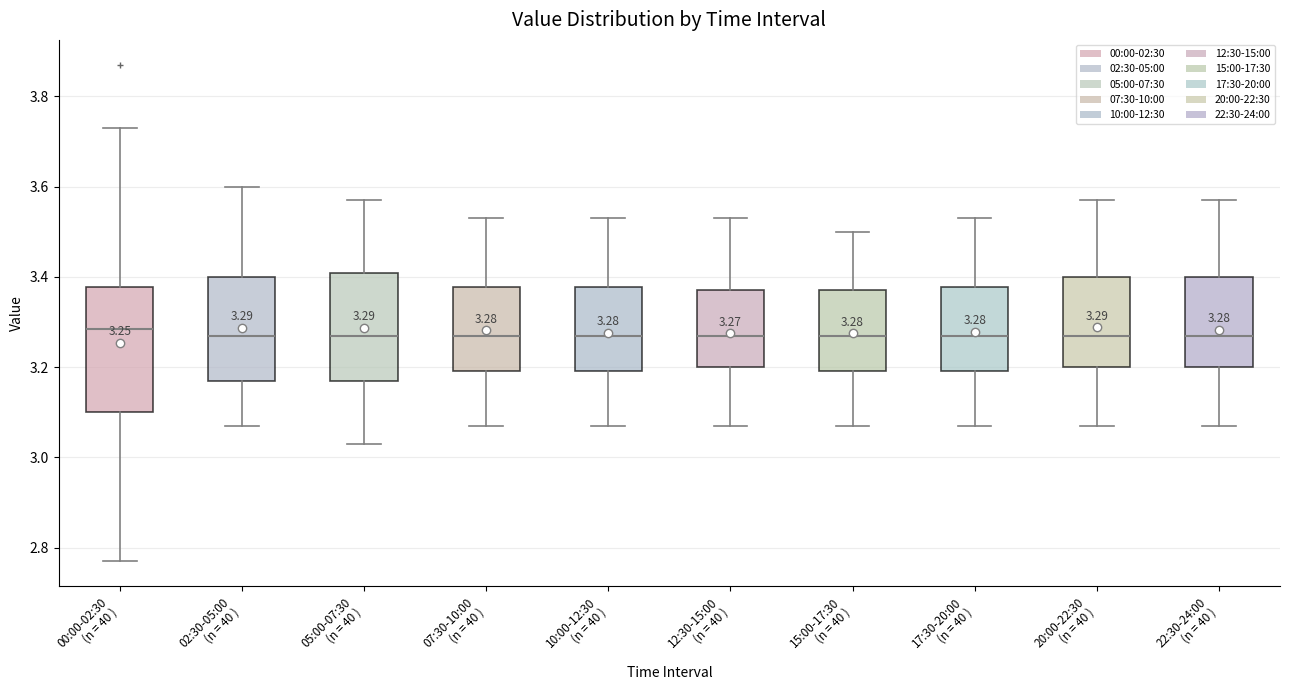

Which box is the tallest, from its lower edge to its upper edge?

00:00-02:30 (n = 40 )